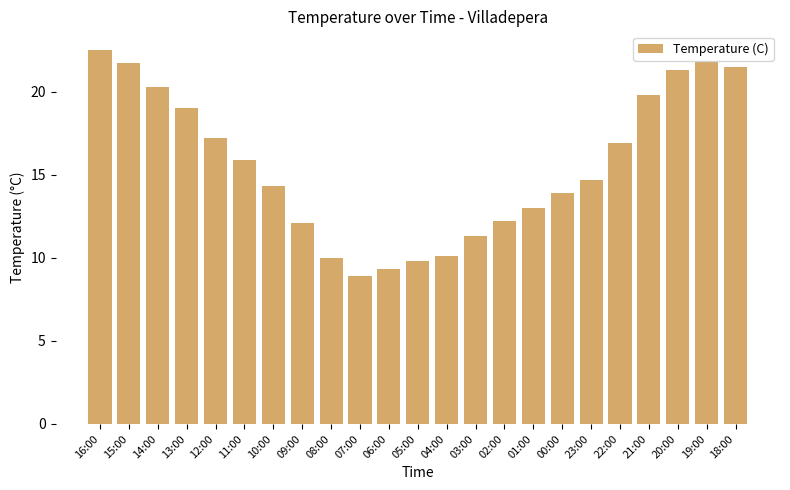

What is the difference between the values at 20:00 and 22:00?

4.4